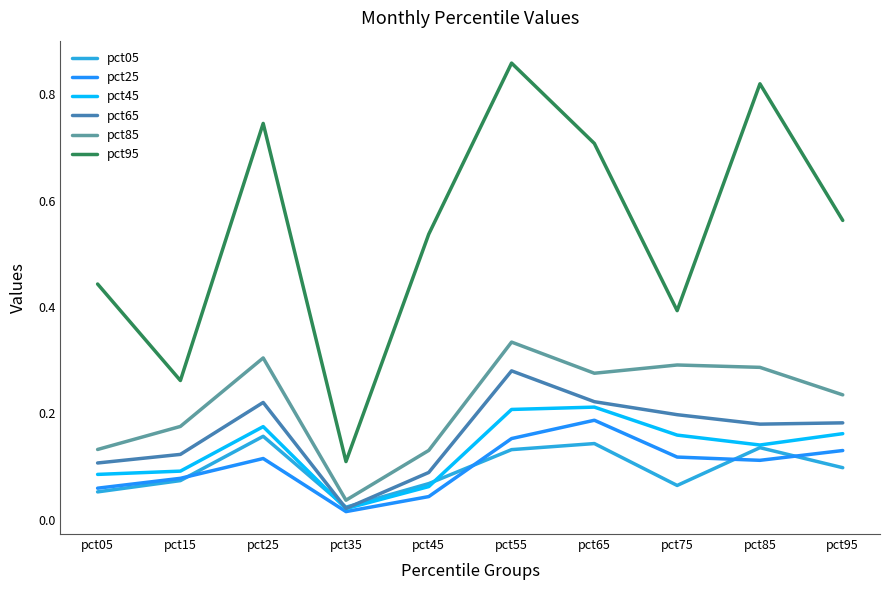

In pct95, how many points are higher than both neighbors (excluding endpoints)?

3